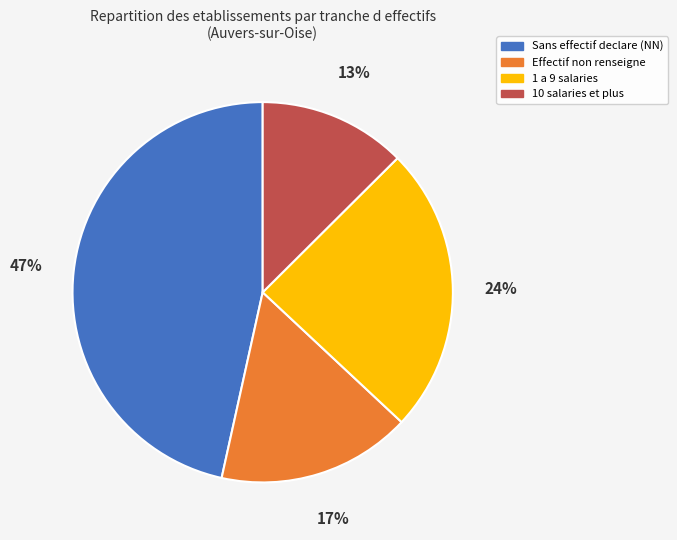

Which category has the smallest portion of the pie?

10 salaries et plus